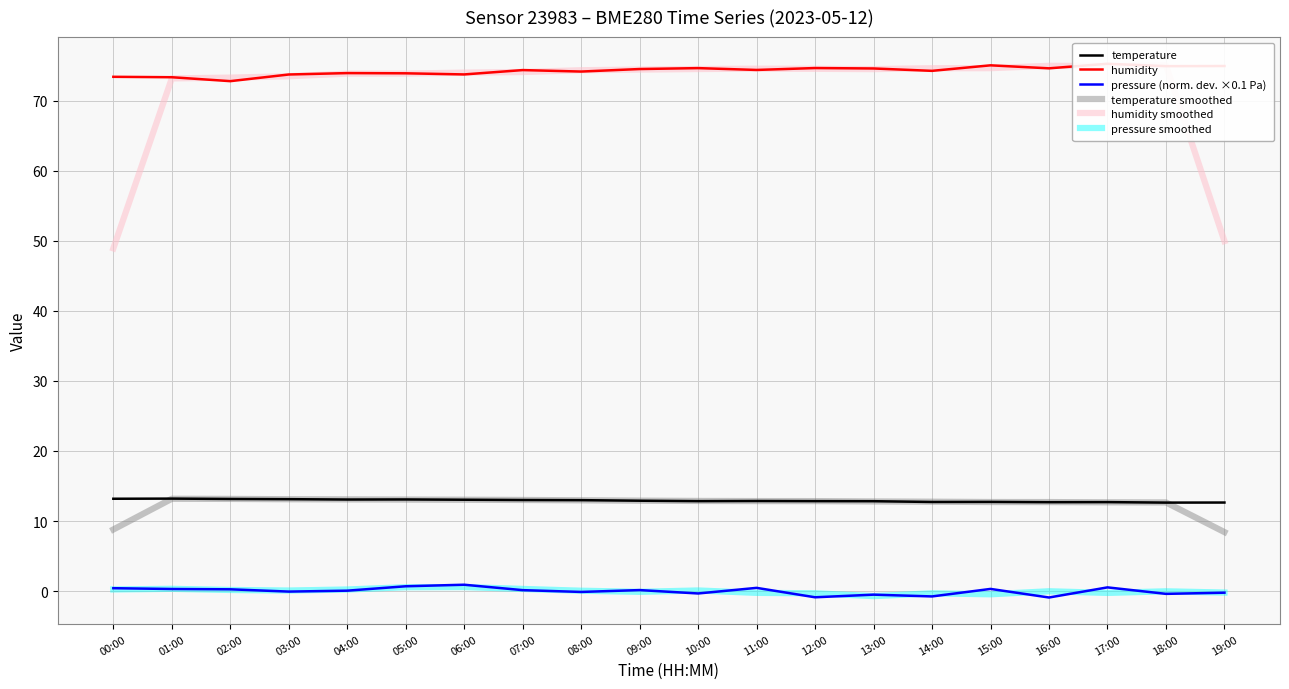

Which series changed the most between 13:00 and 19:00?

humidity smoothed